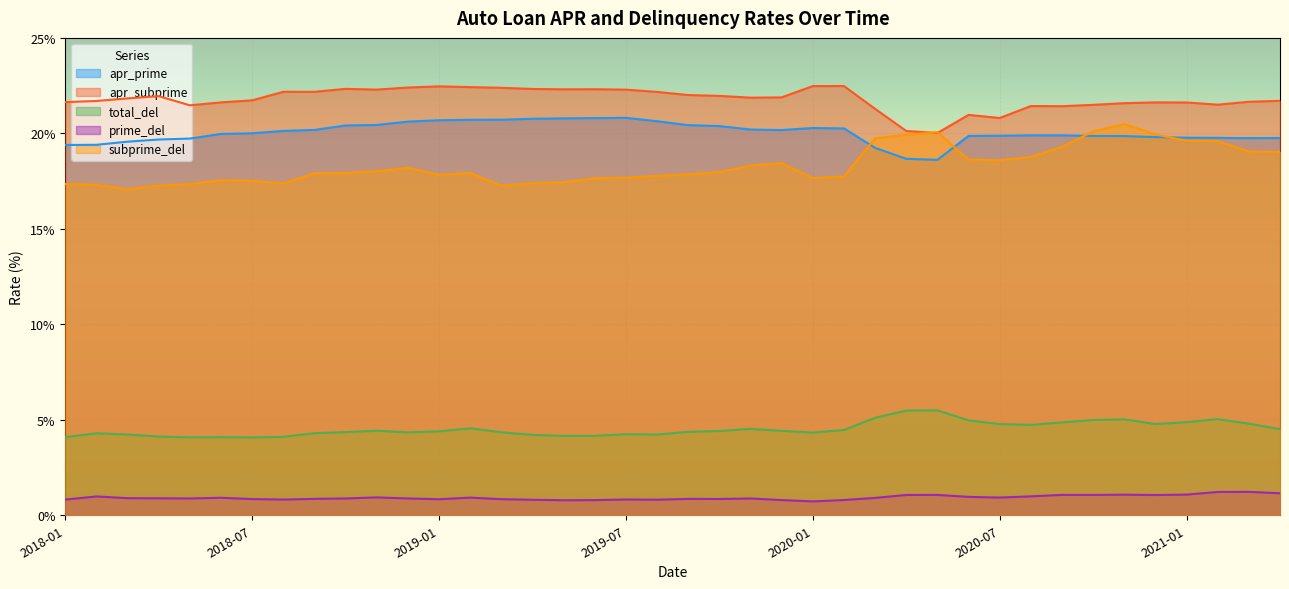

Which has a higher value, 2018-03 or 2018-09?

2018-09